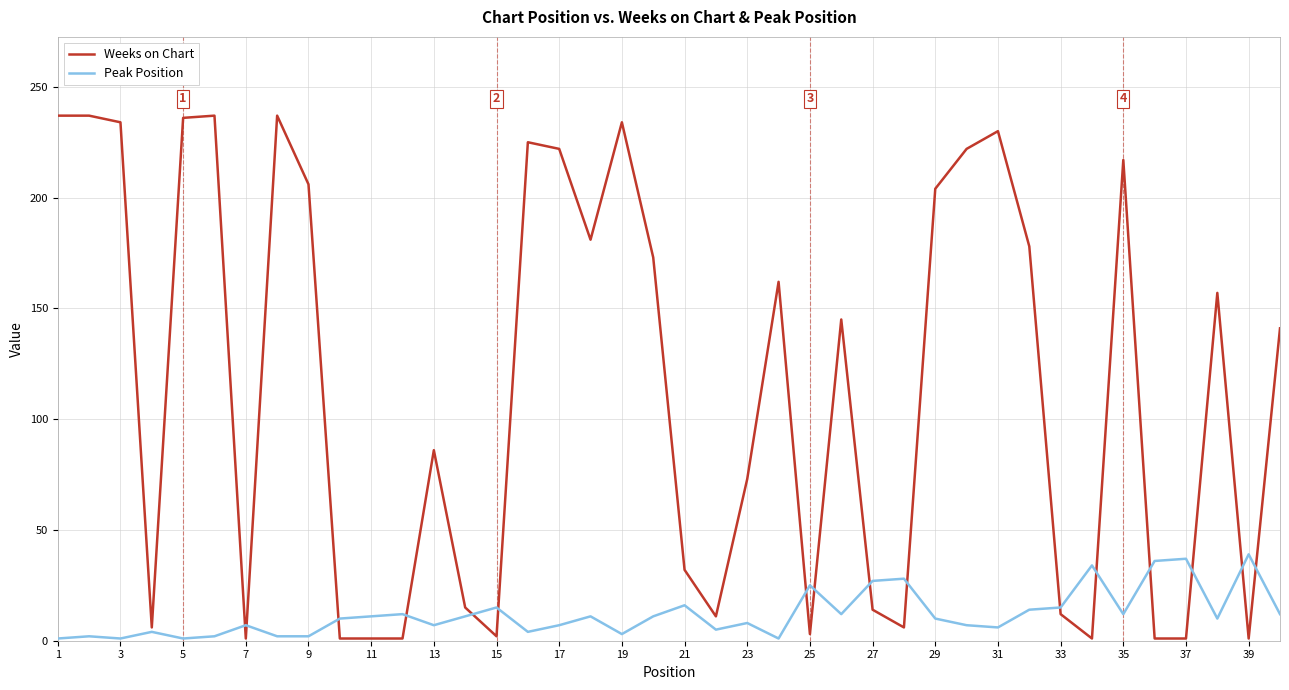

List the series in order of their overall mean, highest first.

Weeks on Chart, Peak Position